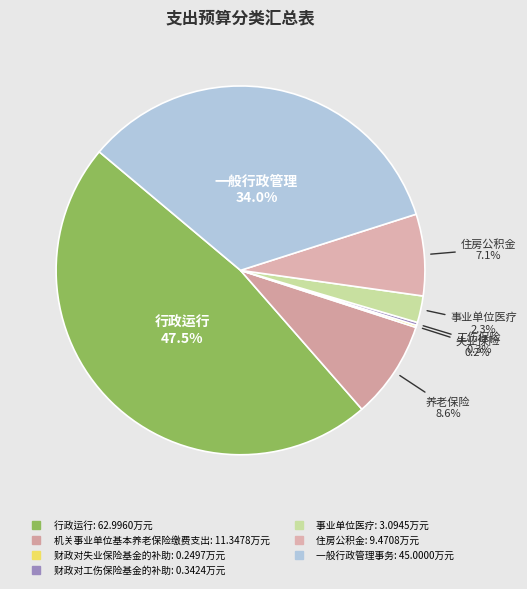

True or false: 一般行政管理事务 accounts for 29% of the total.

False